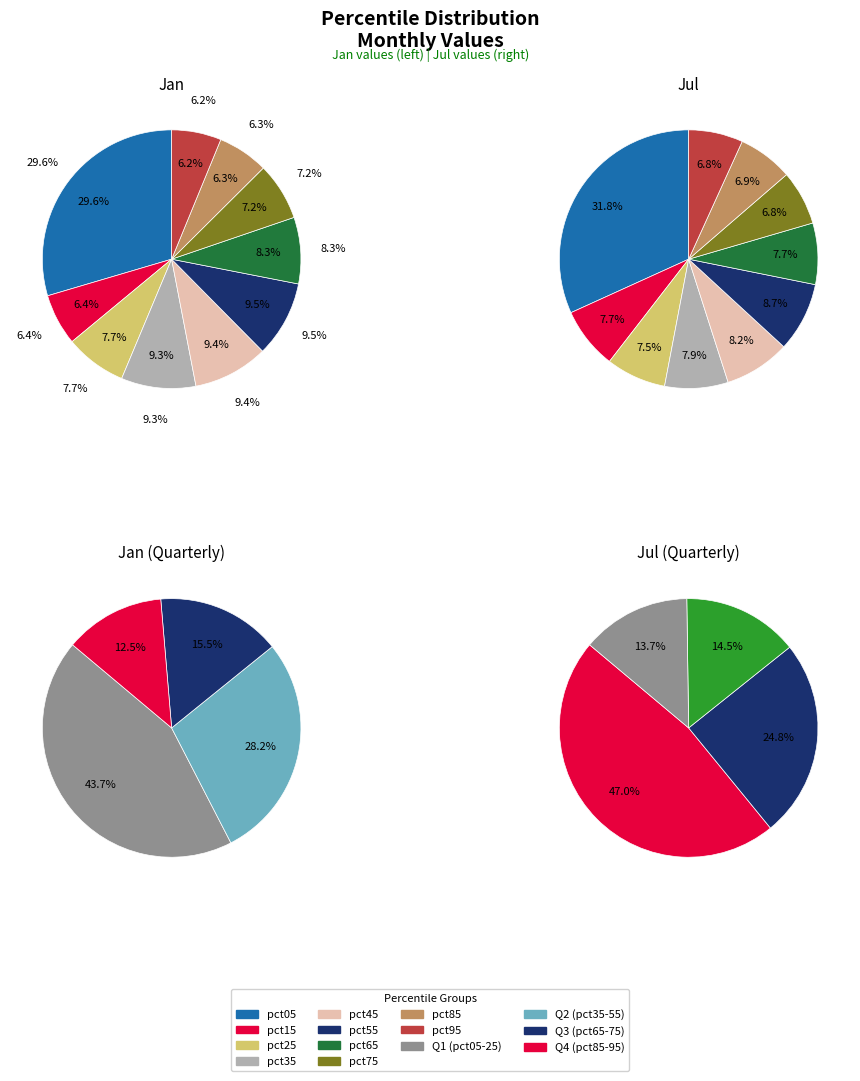

To the nearest percent, what is the difference between the pct65 and pct25 slice percentages?

1%